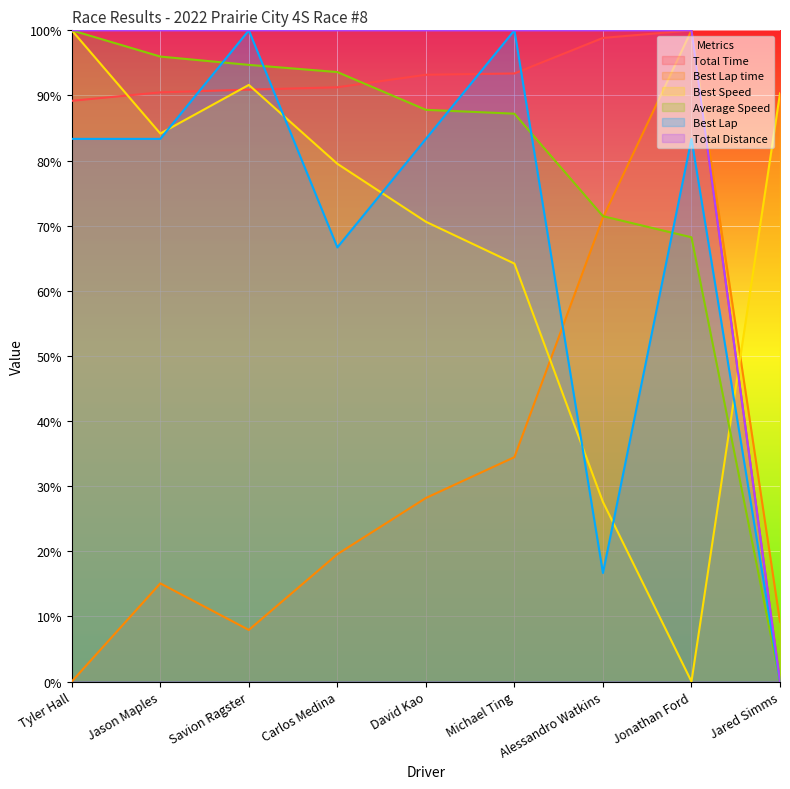

Does the chart display data point markers on the line(s)?

No